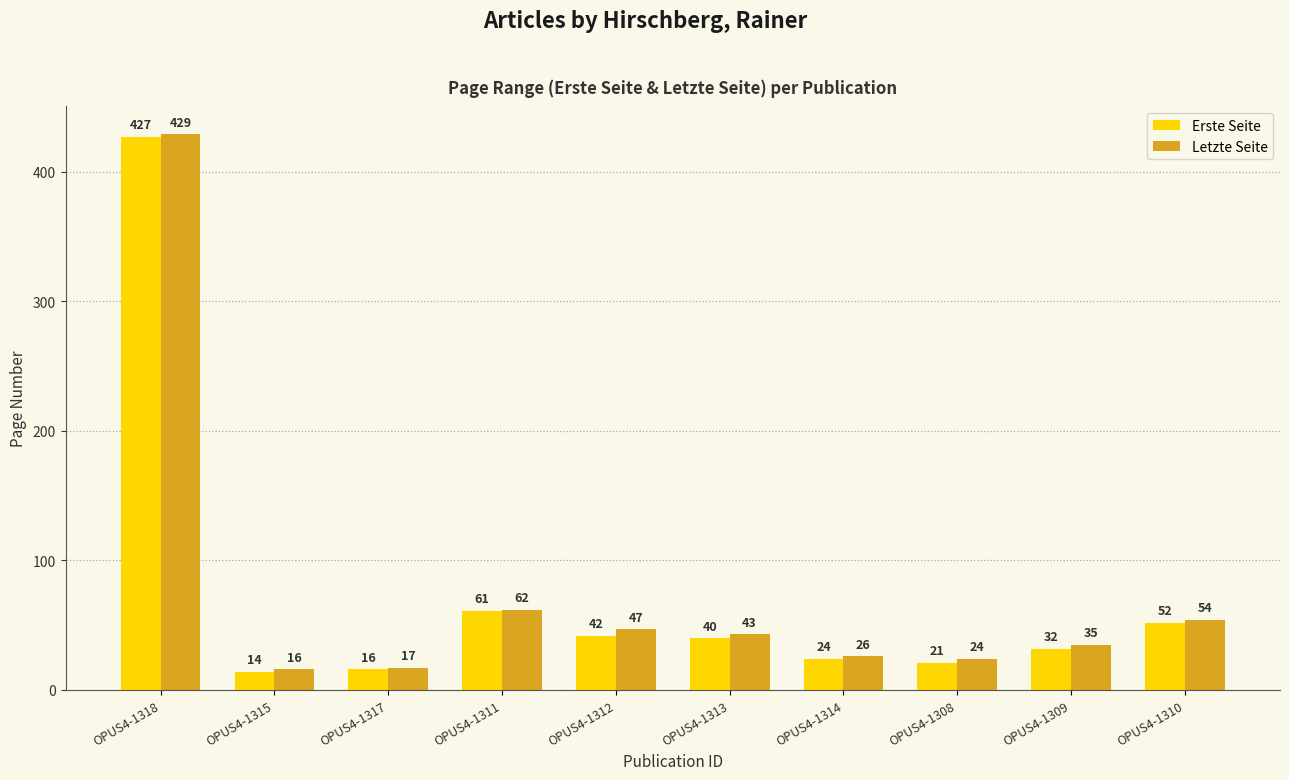

Where is Erste Seite nearest to the value 220?

OPUS4-1311